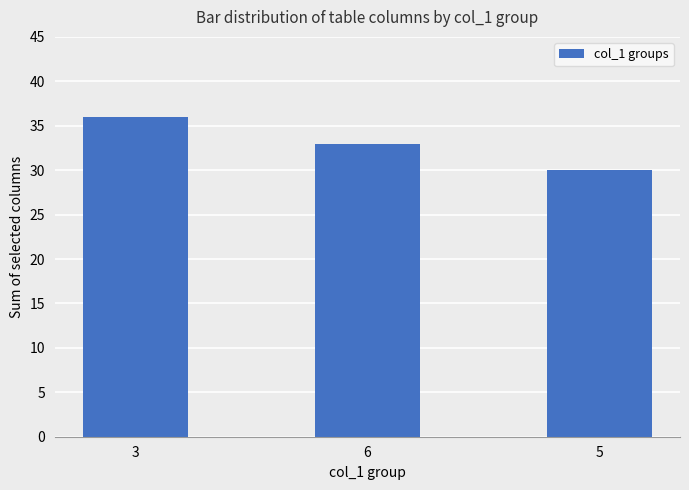

Reading right to left, what are all the values shown in this chart?

5=30	6=33	3=36